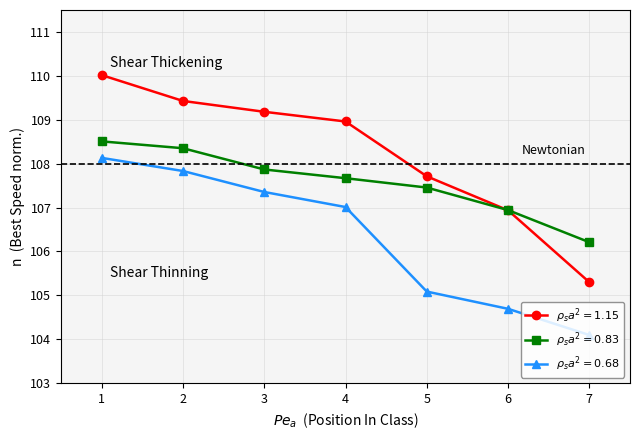

What is the minimum value shown in the chart?

104.1